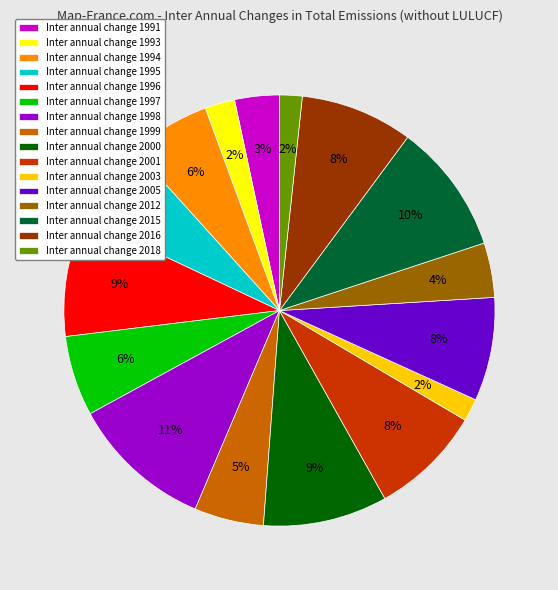

Count the number of slices in the pie.

16